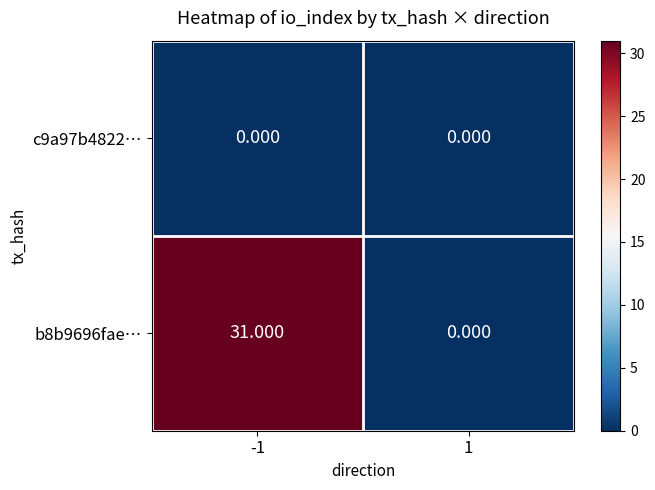

Which has a higher value, 1 or -1?

1